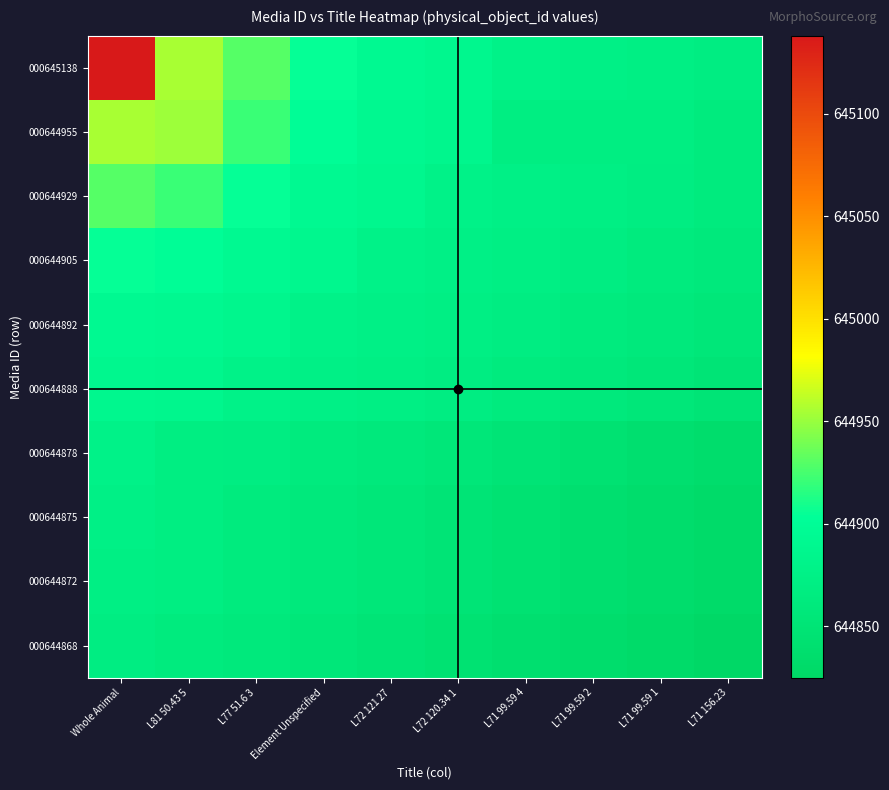

Reading right to left, transcribe all the data shown in this chart.

000645138: L71 156.23=644868	L71 99.59 1=644872	L71 99.59 2=644875	L71 99.59 4=644878	L72 120.34 1=644888	L72 121 27=644892	Element Unspecified=644905	L77 51.6 3=644929	L81 50.43 5=644955	Whole Animal=645138
000644955: L71 156.23=644863	L71 99.59 1=644870	L71 99.59 2=644870	L71 99.59 4=644870	L72 120.34 1=644886	L72 121 27=644890	Element Unspecified=644900	L77 51.6 3=644921	L81 50.43 5=644951	Whole Animal=644955
000644929: L71 156.23=644863	L71 99.59 1=644868	L71 99.59 2=644872	L71 99.59 4=644875	L72 120.34 1=644878	L72 121 27=644888	Element Unspecified=644892	L77 51.6 3=644905	L81 50.43 5=644921	Whole Animal=644929
000644905: L71 156.23=644860	L71 99.59 1=644863	L71 99.59 2=644868	L71 99.59 4=644872	L72 120.34 1=644875	L72 121 27=644878	Element Unspecified=644888	L77 51.6 3=644892	L81 50.43 5=644900	Whole Animal=644905
000644892: L71 156.23=644855	L71 99.59 1=644860	L71 99.59 2=644863	L71 99.59 4=644868	L72 120.34 1=644872	L72 121 27=644875	Element Unspecified=644878	L77 51.6 3=644886	L81 50.43 5=644890	Whole Animal=644892
000644888: L71 156.23=644850	L71 99.59 1=644855	L71 99.59 2=644860	L71 99.59 4=644863	L72 120.34 1=644868	L72 121 27=644872	Element Unspecified=644875	L77 51.6 3=644878	L81 50.43 5=644886	Whole Animal=644888
000644878: L71 156.23=644835	L71 99.59 1=644840	L71 99.59 2=644845	L71 99.59 4=644850	L72 120.34 1=644855	L72 121 27=644860	Element Unspecified=644863	L77 51.6 3=644868	L81 50.43 5=644870	Whole Animal=644878
000644875: L71 156.23=644830	L71 99.59 1=644835	L71 99.59 2=644840	L71 99.59 4=644845	L72 120.34 1=644850	L72 121 27=644855	Element Unspecified=644860	L77 51.6 3=644863	L81 50.43 5=644870	Whole Animal=644875
000644872: L71 156.23=644830	L71 99.59 1=644835	L71 99.59 2=644840	L71 99.59 4=644845	L72 120.34 1=644850	L72 121 27=644855	Element Unspecified=644860	L77 51.6 3=644863	L81 50.43 5=644870	Whole Animal=644872
000644868: L71 156.23=644825	L71 99.59 1=644830	L71 99.59 2=644835	L71 99.59 4=644840	L72 120.34 1=644845	L72 121 27=644850	Element Unspecified=644855	L77 51.6 3=644860	L81 50.43 5=644863	Whole Animal=644868